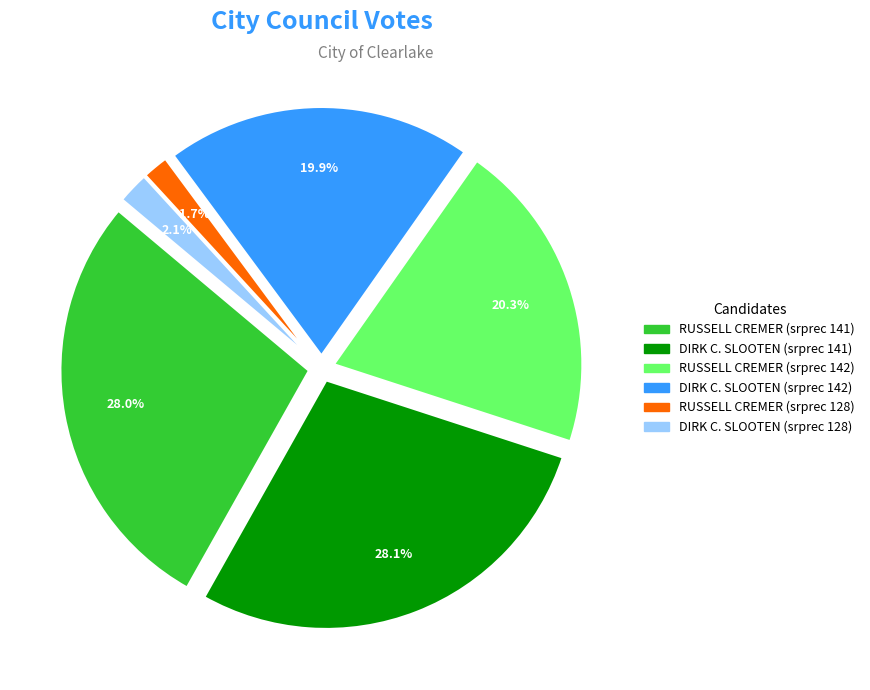

What percentage is the DIRK C. SLOOTEN (128) slice, to the nearest percent?

2%